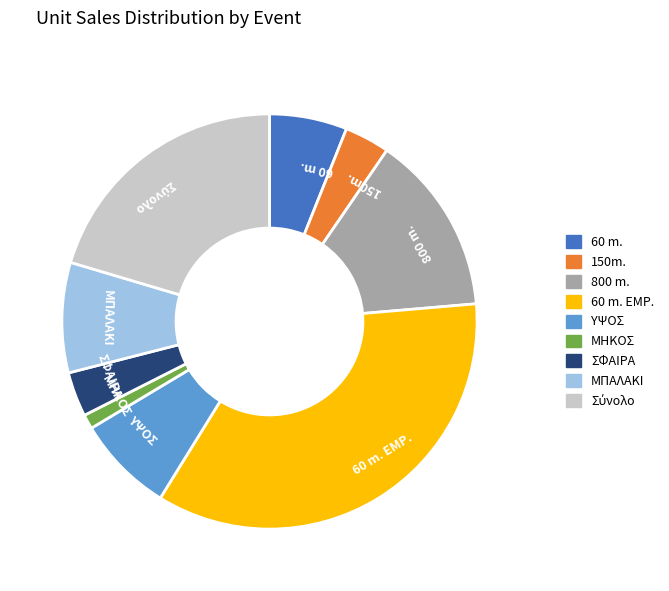

Which slice is the smallest?

ΜΗΚΟΣ